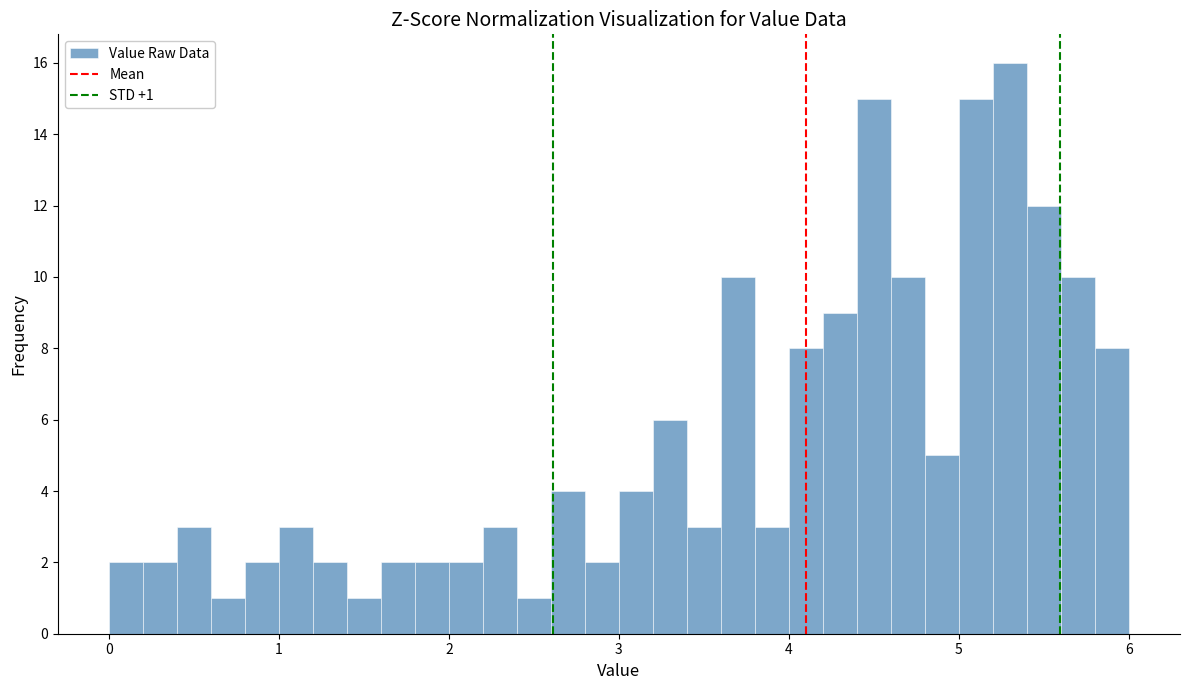

Around what value on the x-axis is the tallest bar? Give the approximate position of its centre, as read against the axis.

5.3